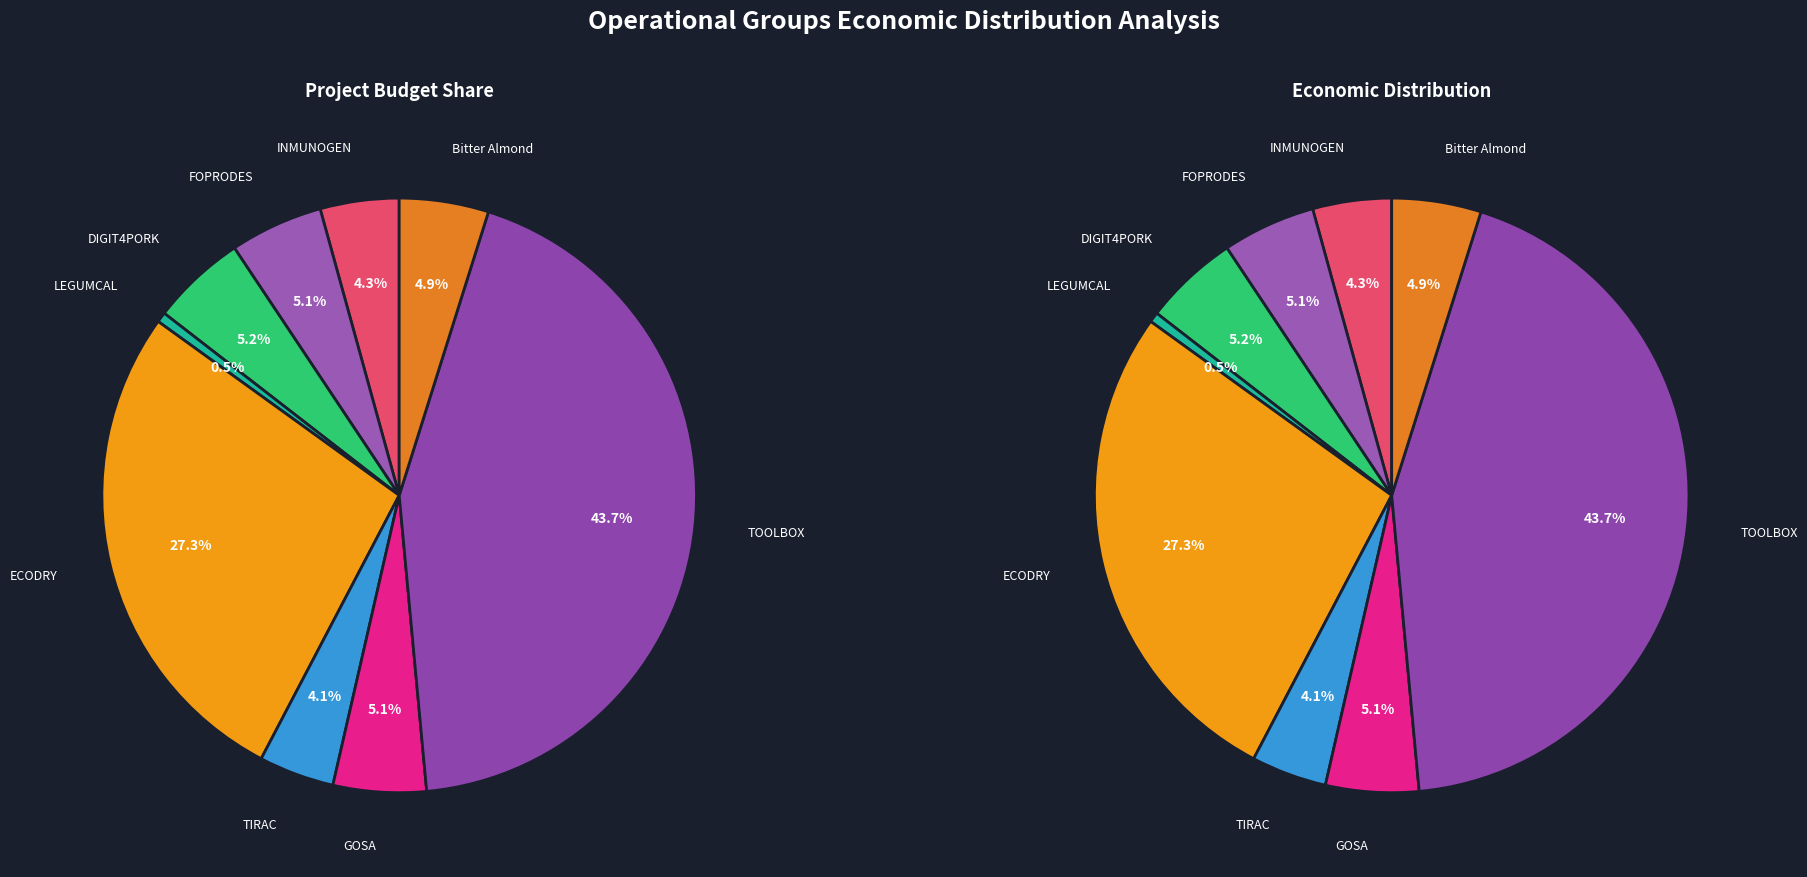

What is the change in value from LEGUMCAL to TIRAC?

+420413